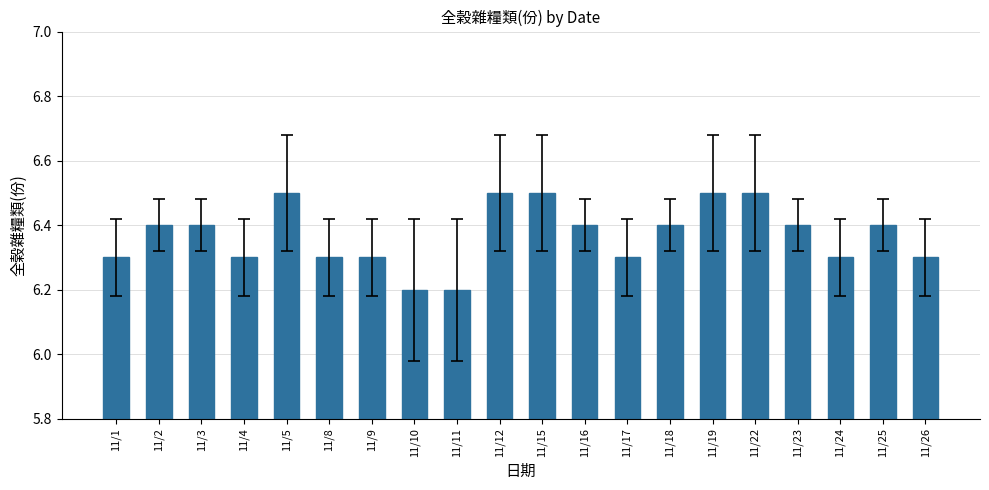

How many data points does each series have?

20